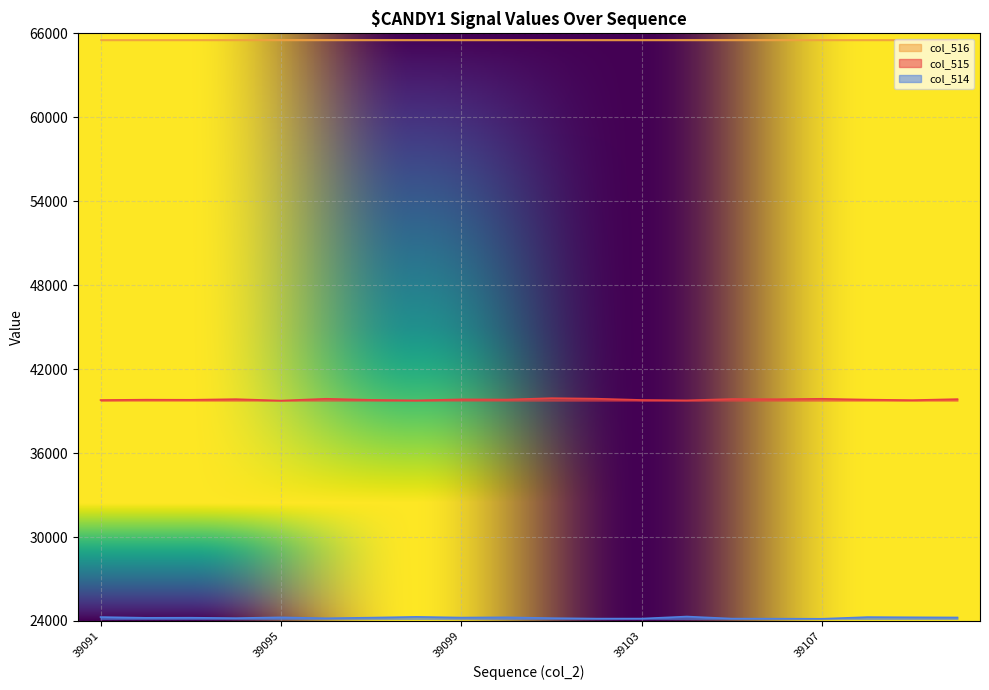

Where is col_514 nearest to the value 24236?

39097